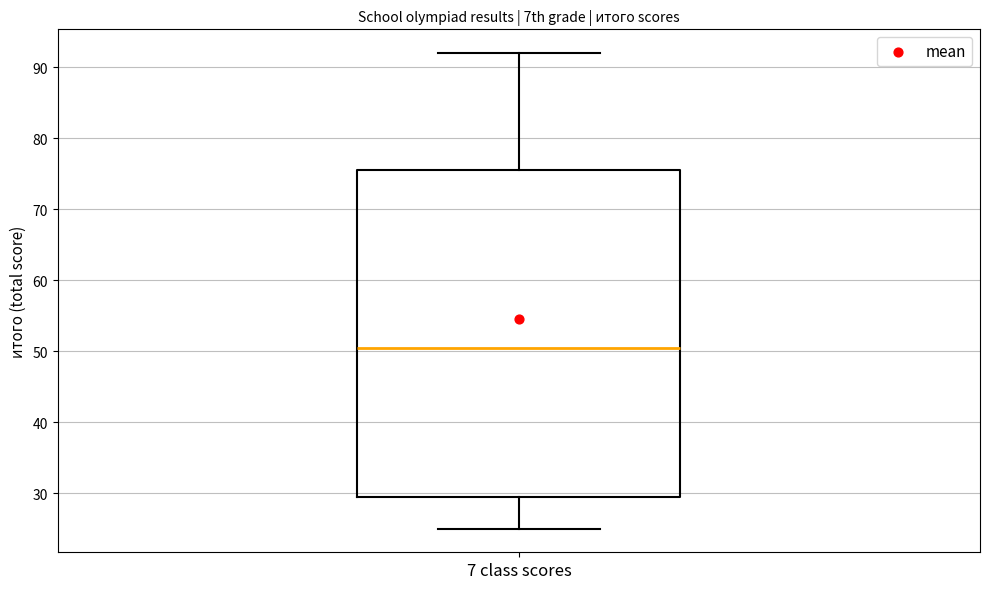

Where does the upper whisker of the box for 7 class scores end on the y-axis? The values are not printed on the chart, so give them approximately, as read against the axis.

92